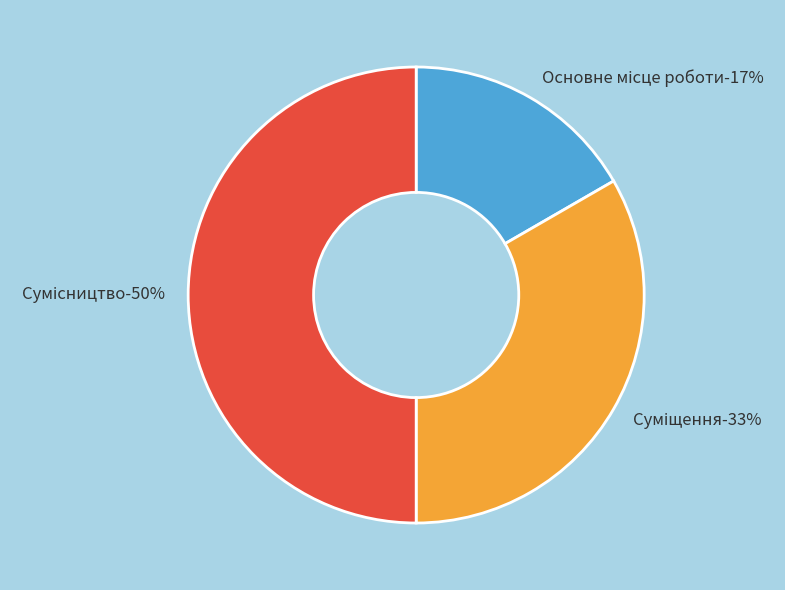

Between Суміщення and Сумісництво, which is larger?

Сумісництво